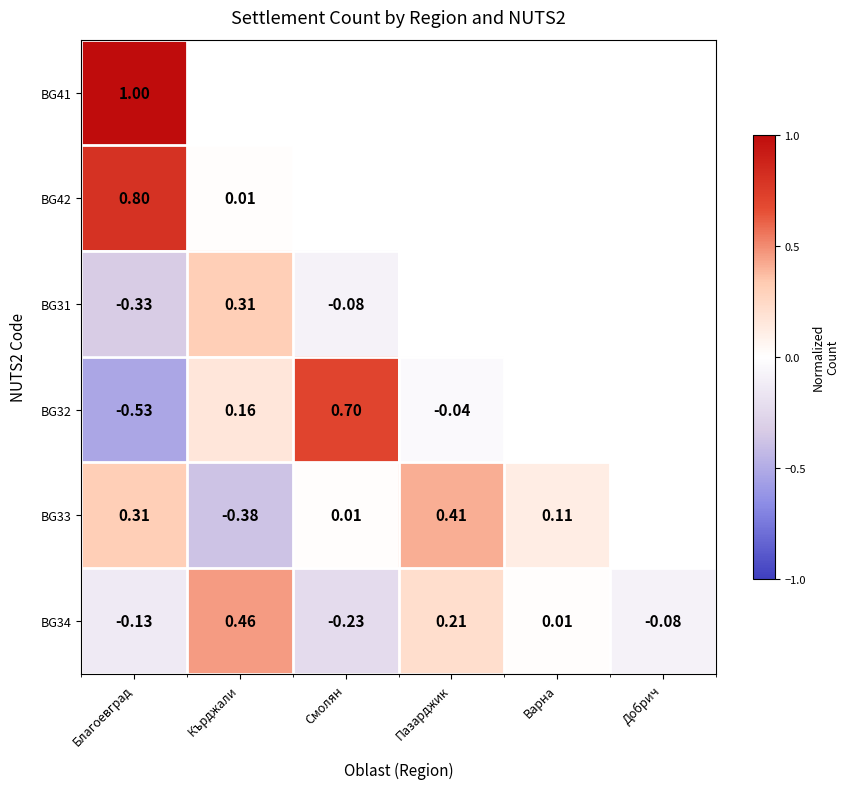

At which label is BG34 closest to 0?

Варна